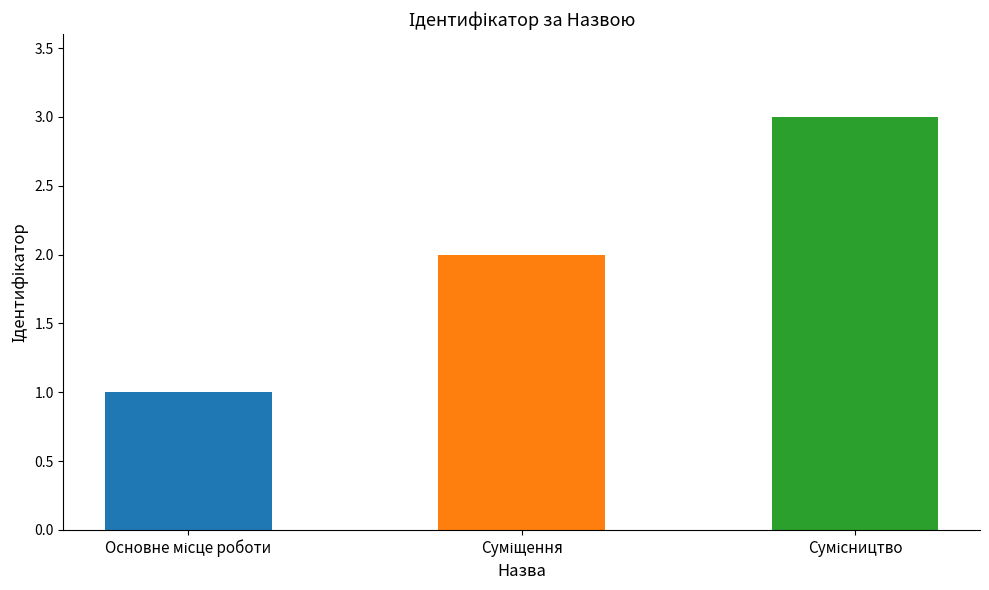

What is the difference between the maximum and minimum values?

2